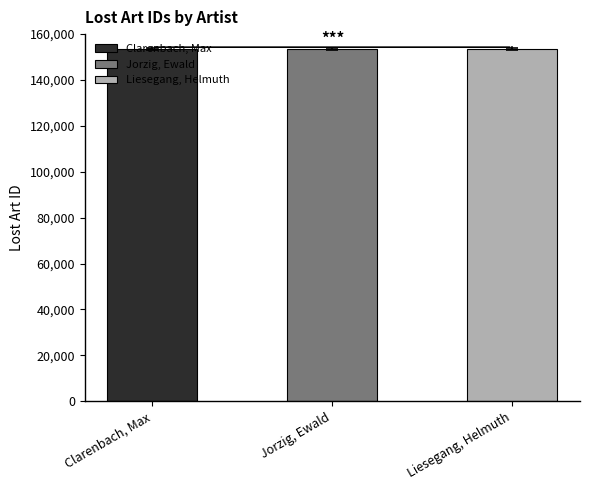

Between Liesegang, Helmuth and Clarenbach, Max, which is larger?

Liesegang, Helmuth